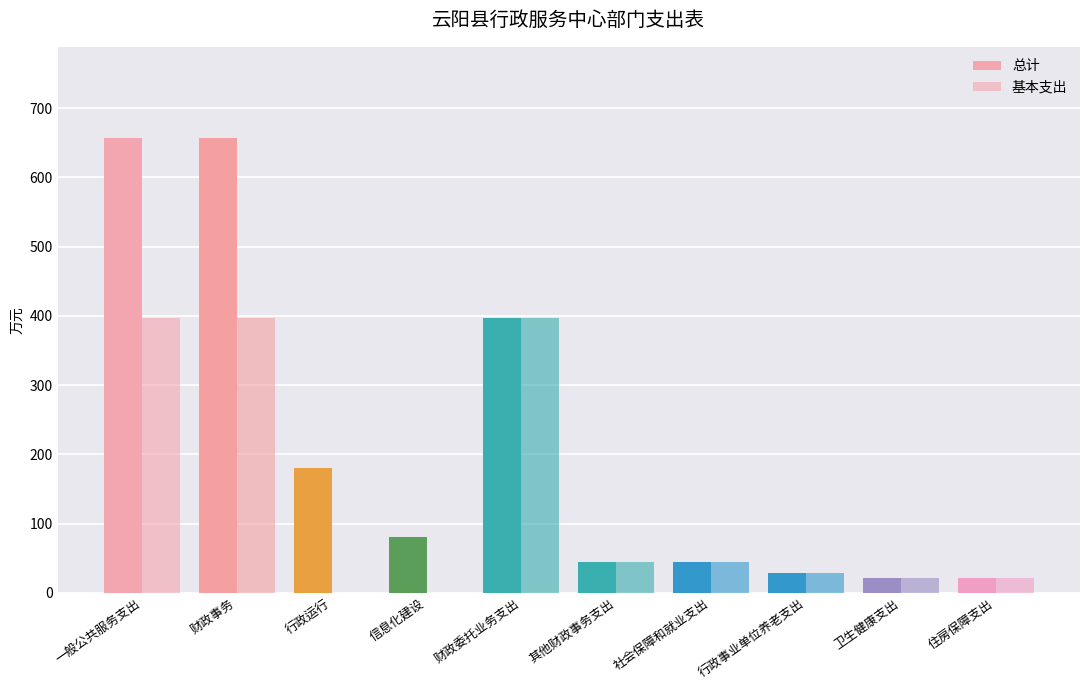

Is the value of 总计 at 行政事业单位养老支出 greater than the value of 基本支出 at 行政事业单位养老支出?

No